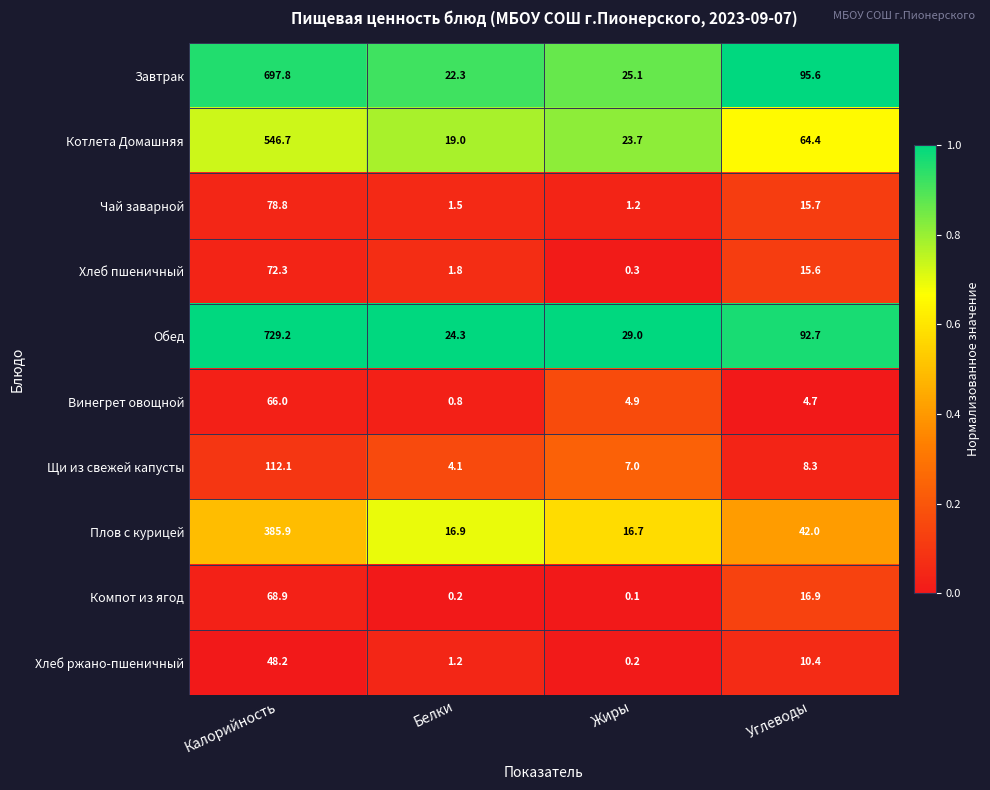

What is the average value of the Завтрак series?

210.2